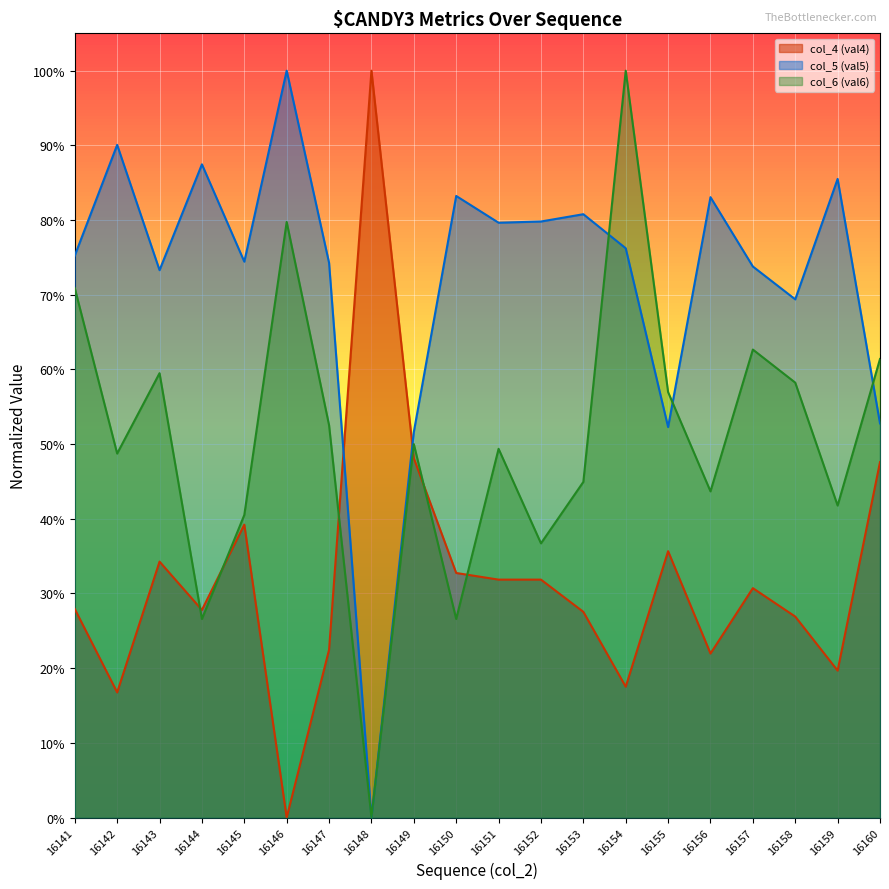

What are all the series names shown in the legend?

col_4 (val4), col_5 (val5), col_6 (val6)